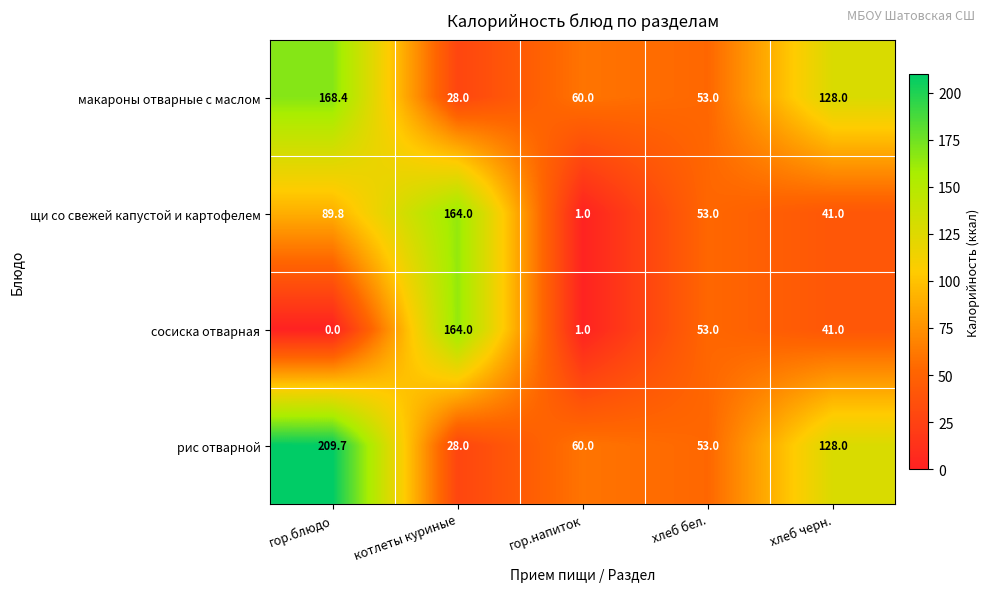

At which category does the chart reach its minimum across all series?

гор.блюдо